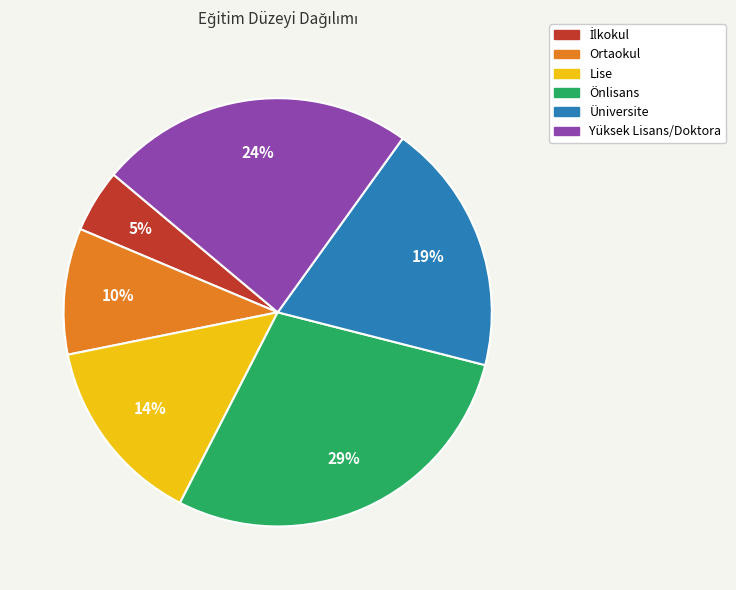

Is it true that Ortaokul is 10% of the pie?

True